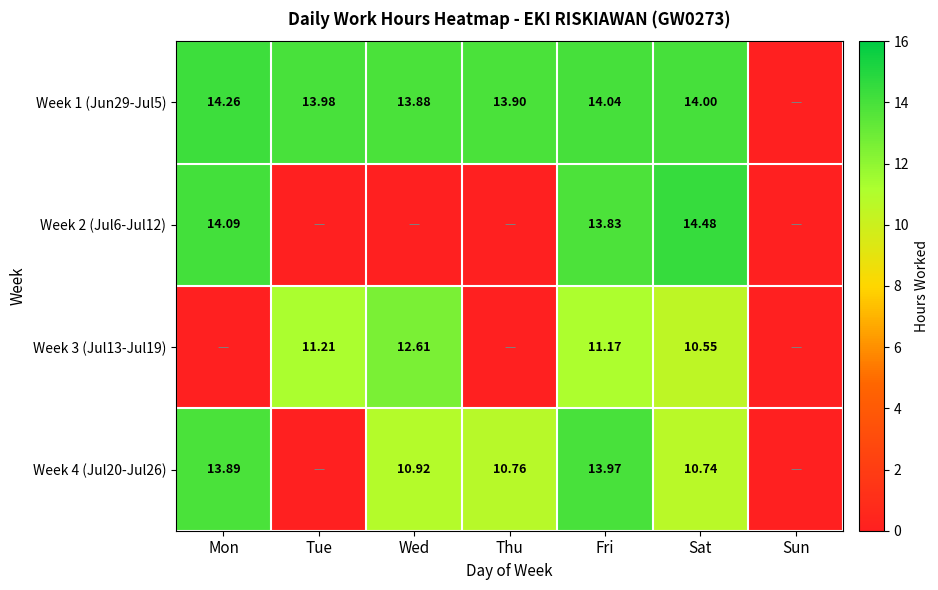

At which label is Week 3 (Jul13-Jul19) closest to 6?

Sat